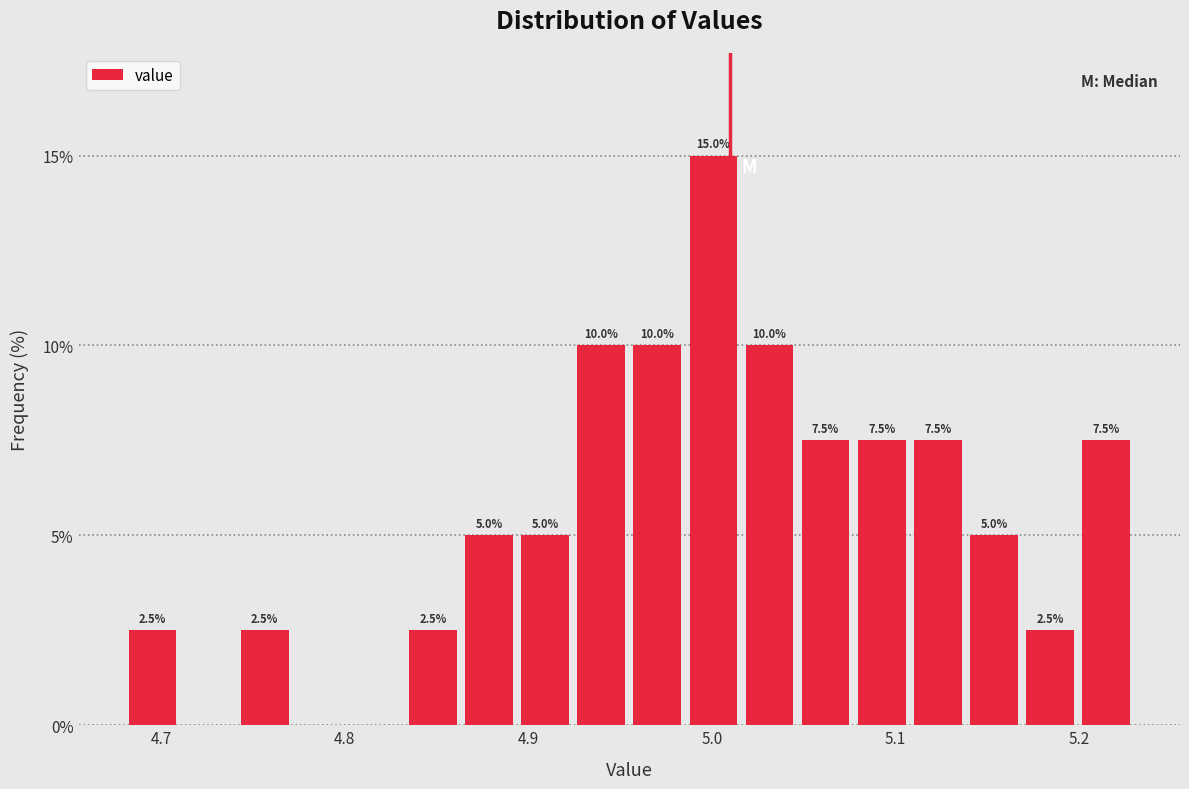

Around what value on the x-axis is the tallest bar? Give the approximate position of its centre, as read against the axis.

5.00